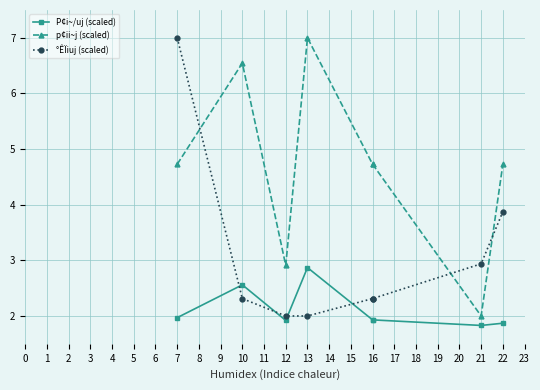

After their last crossing, which series has the higher values: °ÊÏiuj (scaled) or P¢i~/uj (scaled)?

°ÊÏiuj (scaled)